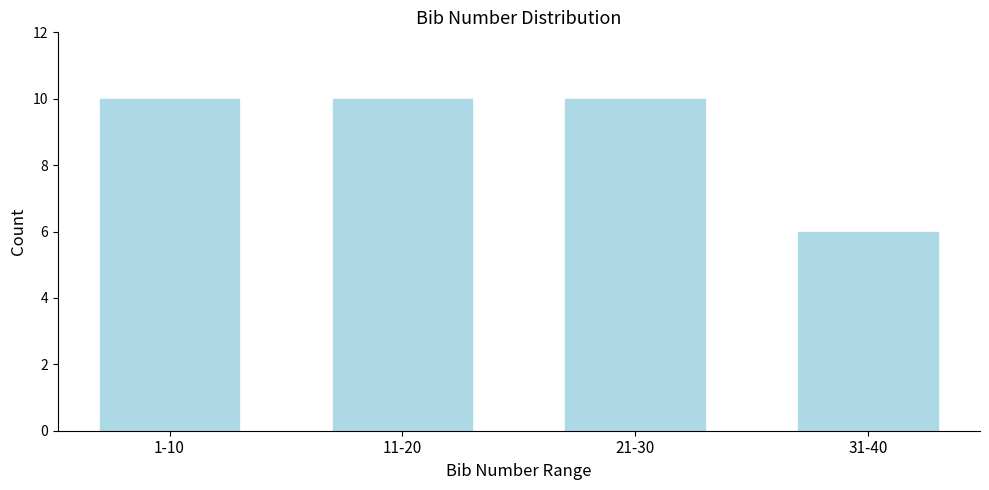

Reading left to right, list all the values displayed in this chart.

10	10	10	6